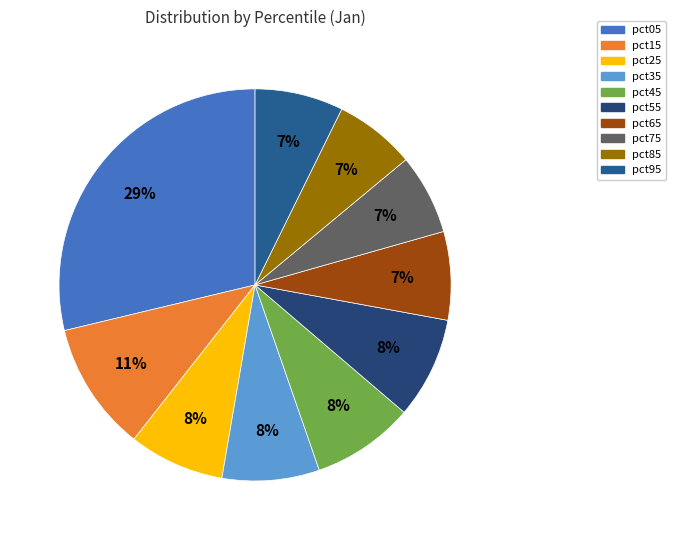

What is the largest slice in the pie chart?

pct05